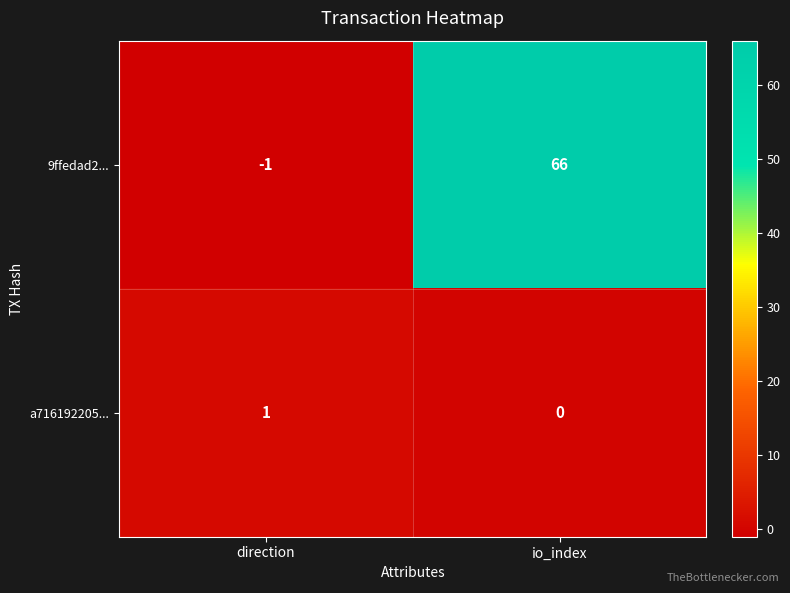

Rank the series by their maximum value, from lowest to highest.

a716192205..., 9ffedad2...